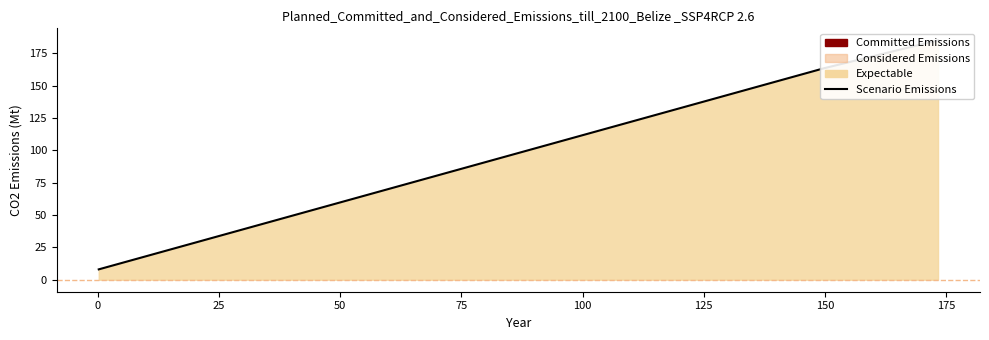

How many values are below 163?

1